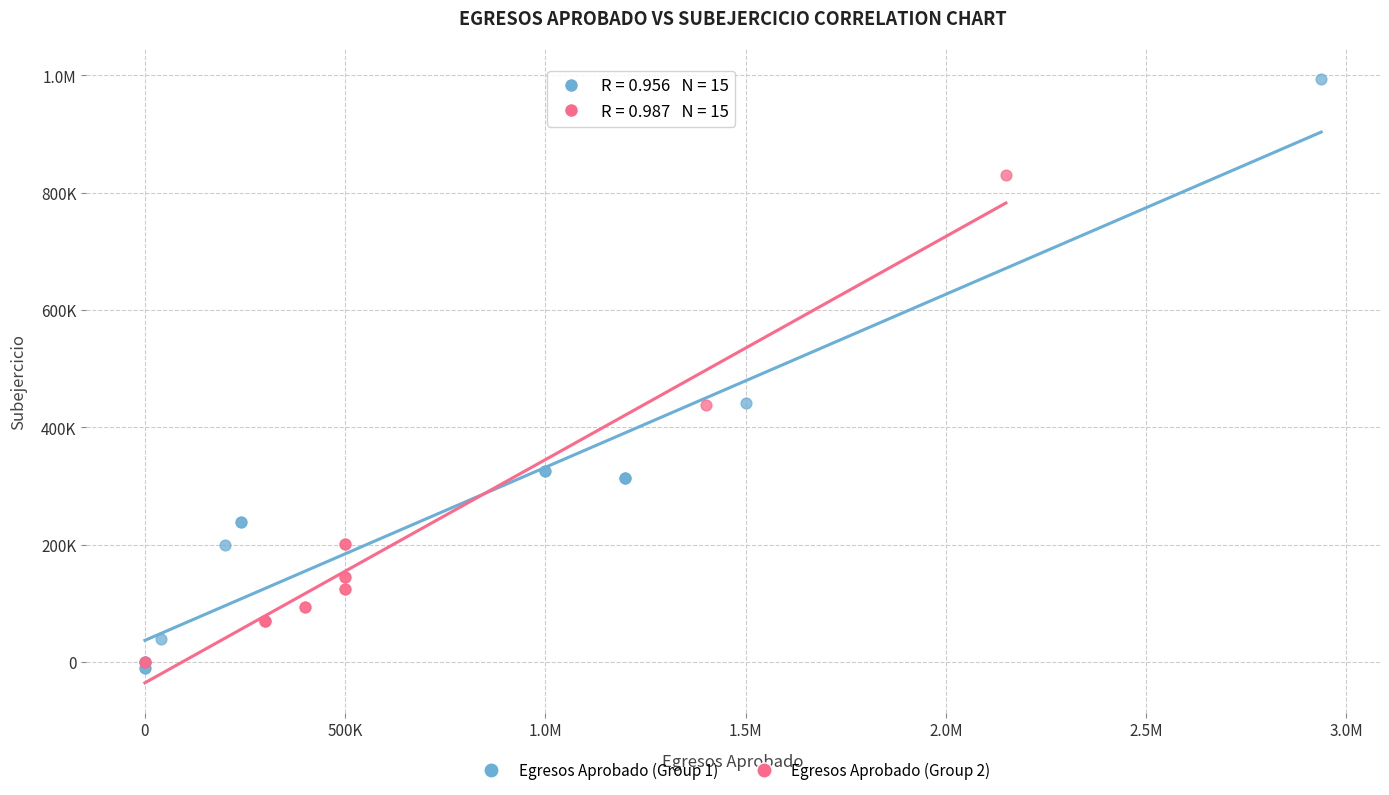

What are all the series names shown in the legend?

Egresos Aprobado (Group 1), Egresos Aprobado (Group 2)